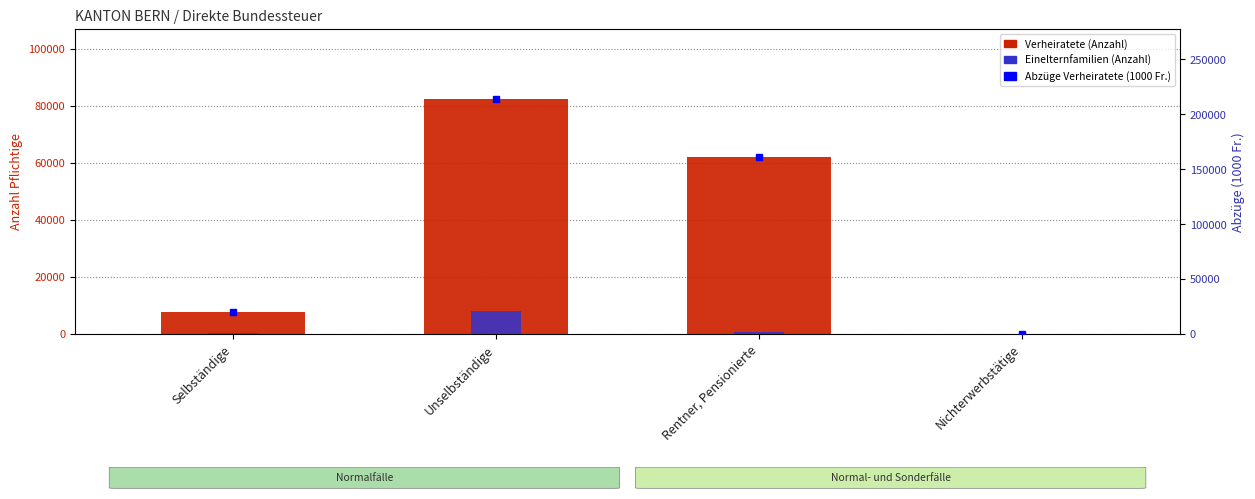

Is it true that Verheiratete equals 126.0 at Nichterwerbstätige?

True